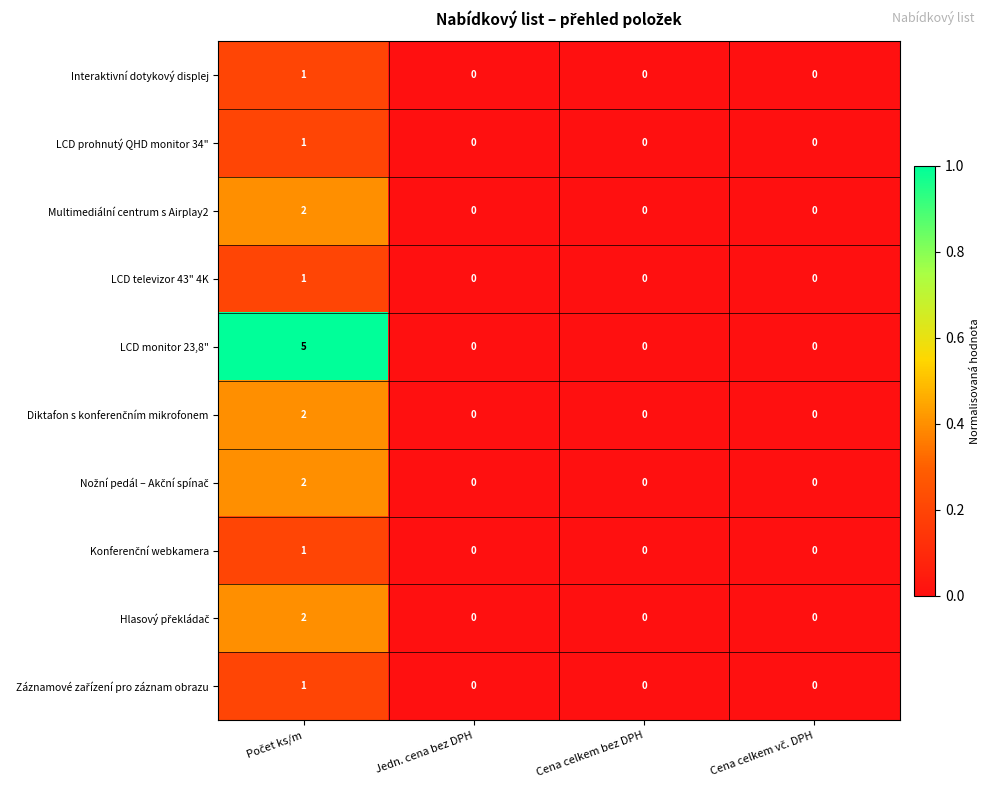

The value of LCD prohnutý QHD monitor 34" at Cena celkem bez DPH is 0. True or false?

True